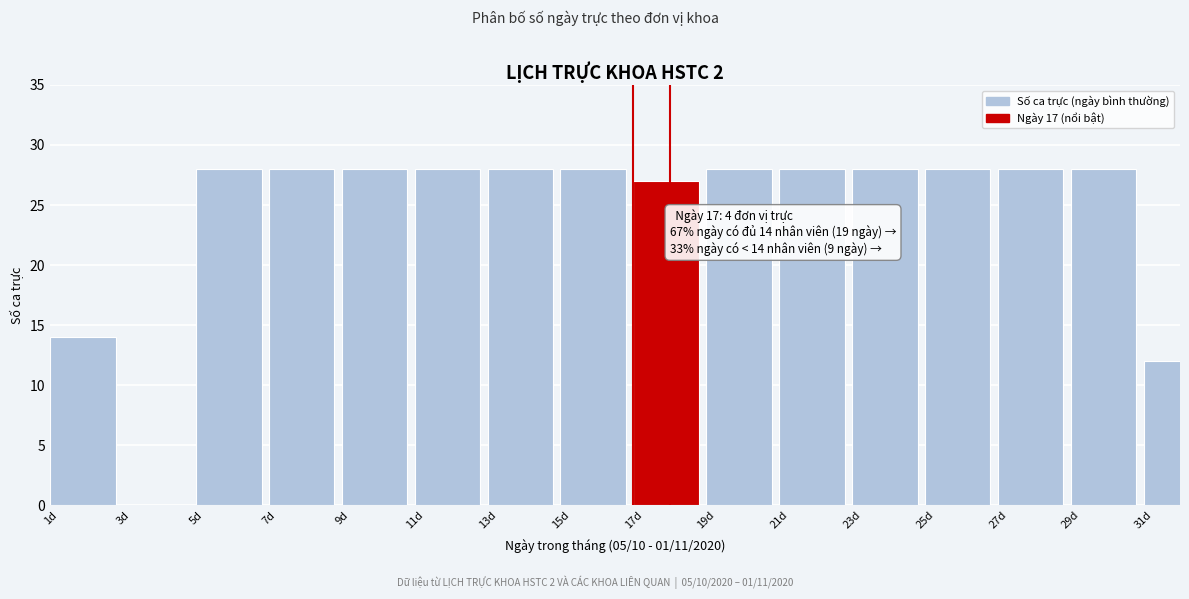

Reading right to left, transcribe all the data shown in this chart.

31d=12	29d=28	27d=28	25d=28	23d=28	21d=28	19d=28	17d=27	15d=28	13d=28	11d=28	9d=28	7d=28	5d=28	3d=0	1d=14